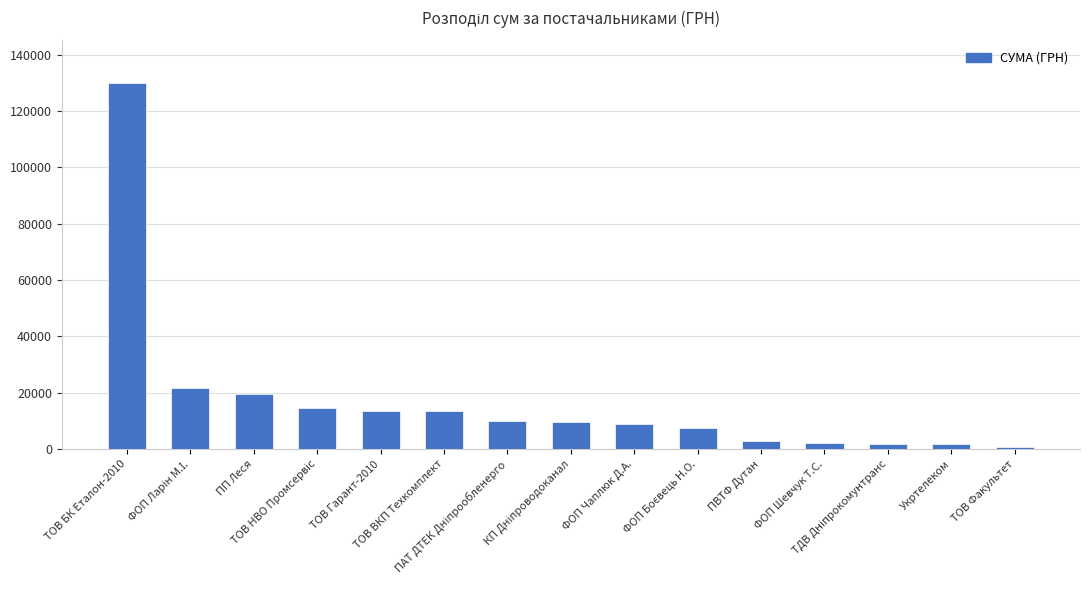

What is the difference between the maximum and second lowest values?

128160.0